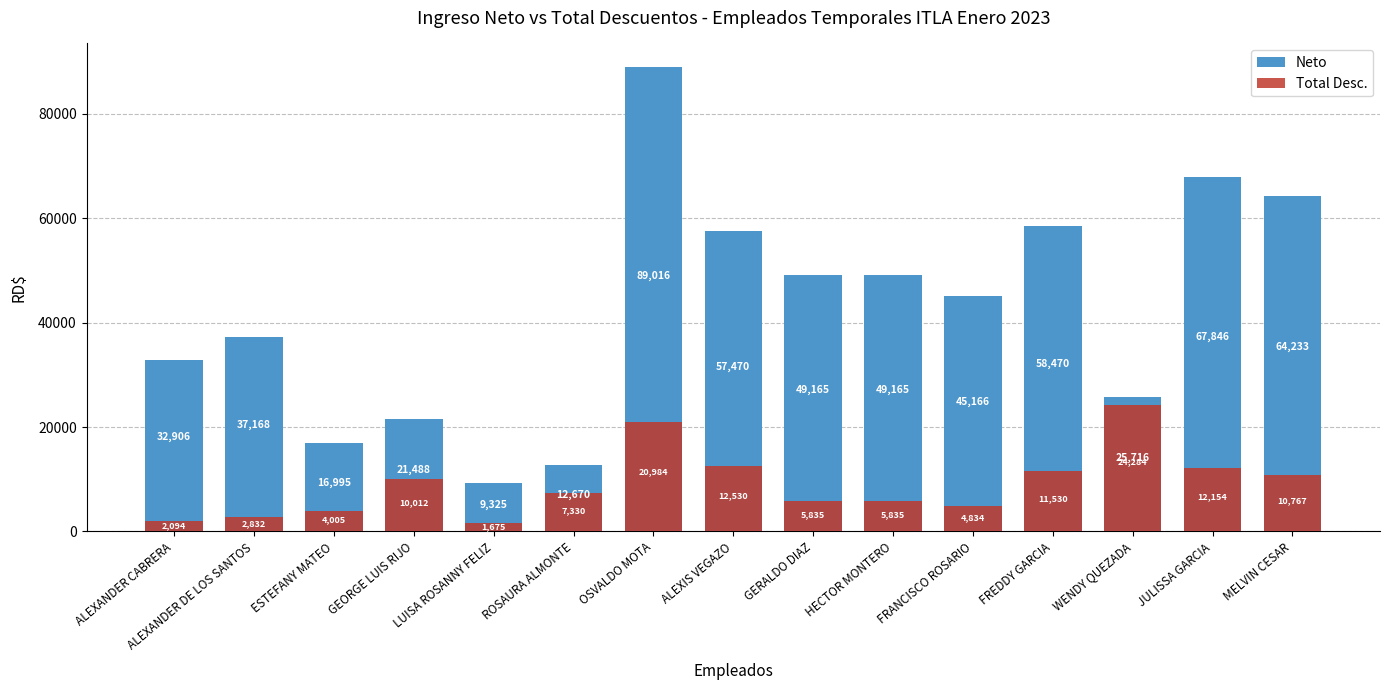

How many bars are there in total?

30